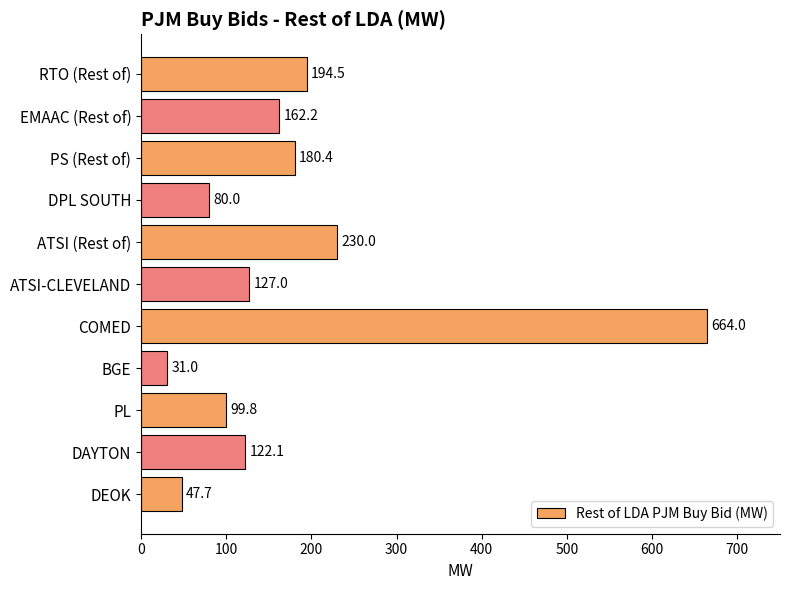

Between DPL SOUTH and EMAAC (Rest of), which is larger?

EMAAC (Rest of)